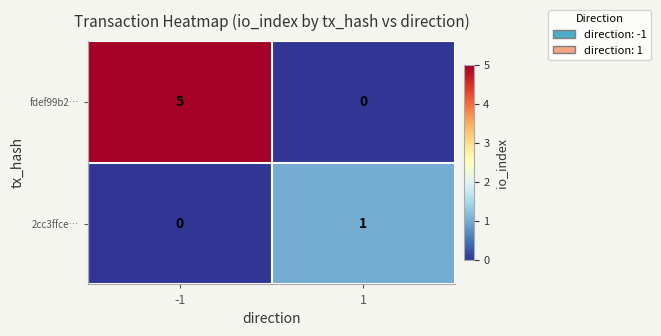

What is the approximate value of 2cc3ffce… at 1?

1